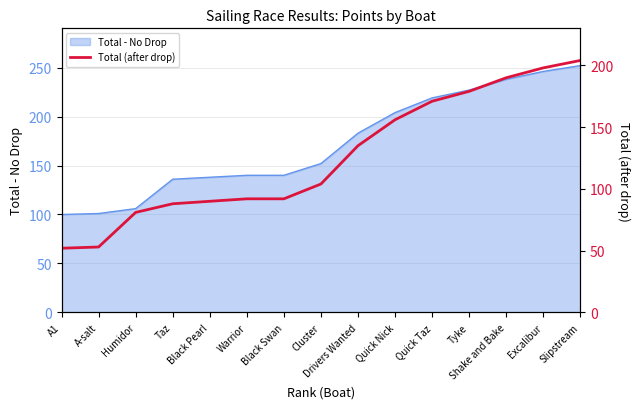

True or false: the data shows 88 at Quick Nick.

False